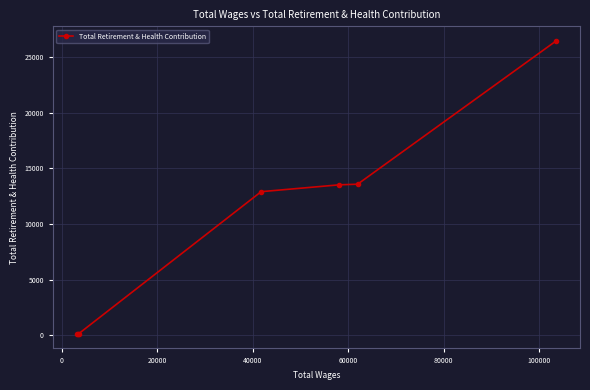

What is the difference between the maximum and minimum values?

26300